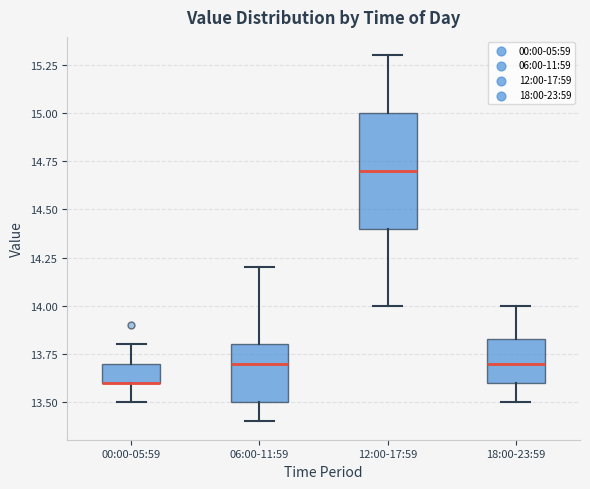

Which box is the tallest, from its lower edge to its upper edge?

12:00-17:59